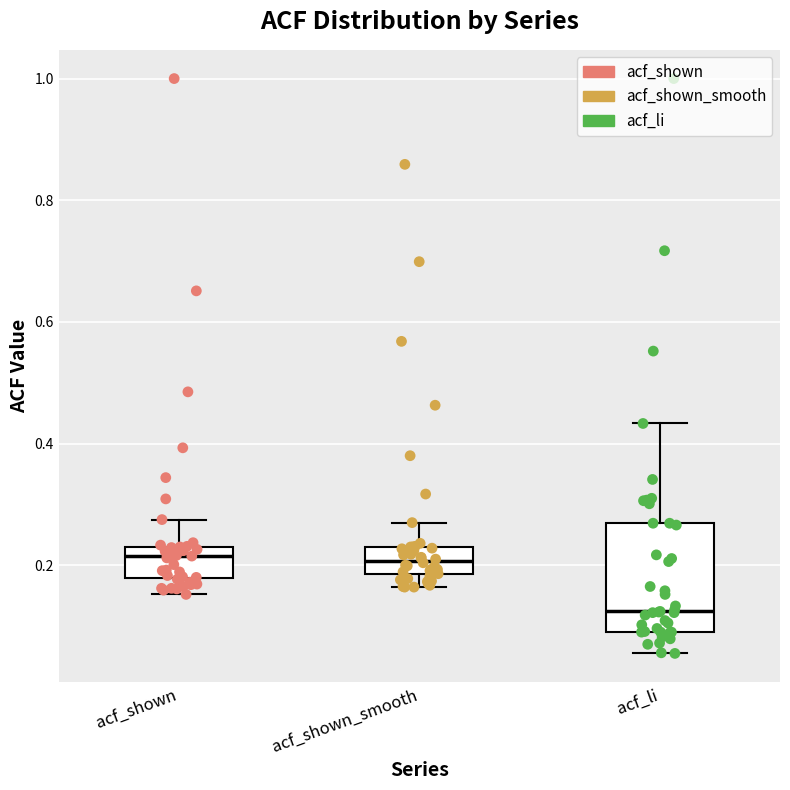

Reading left to right, read every box against the y-axis: the position of its median line, the range the box covers, and the ends of its whiskers. The values are not printed on the chart, so give them approximately, as read against the axis.

acf_shown: median 0.22, box 0.18 to 0.24, whiskers 0.16 to 0.28
acf_shown_smooth: median 0.20, box 0.18 to 0.24, whiskers 0.16 to 0.28
acf_li: median 0.12, box 0.10 to 0.26, whiskers 0.06 to 0.44